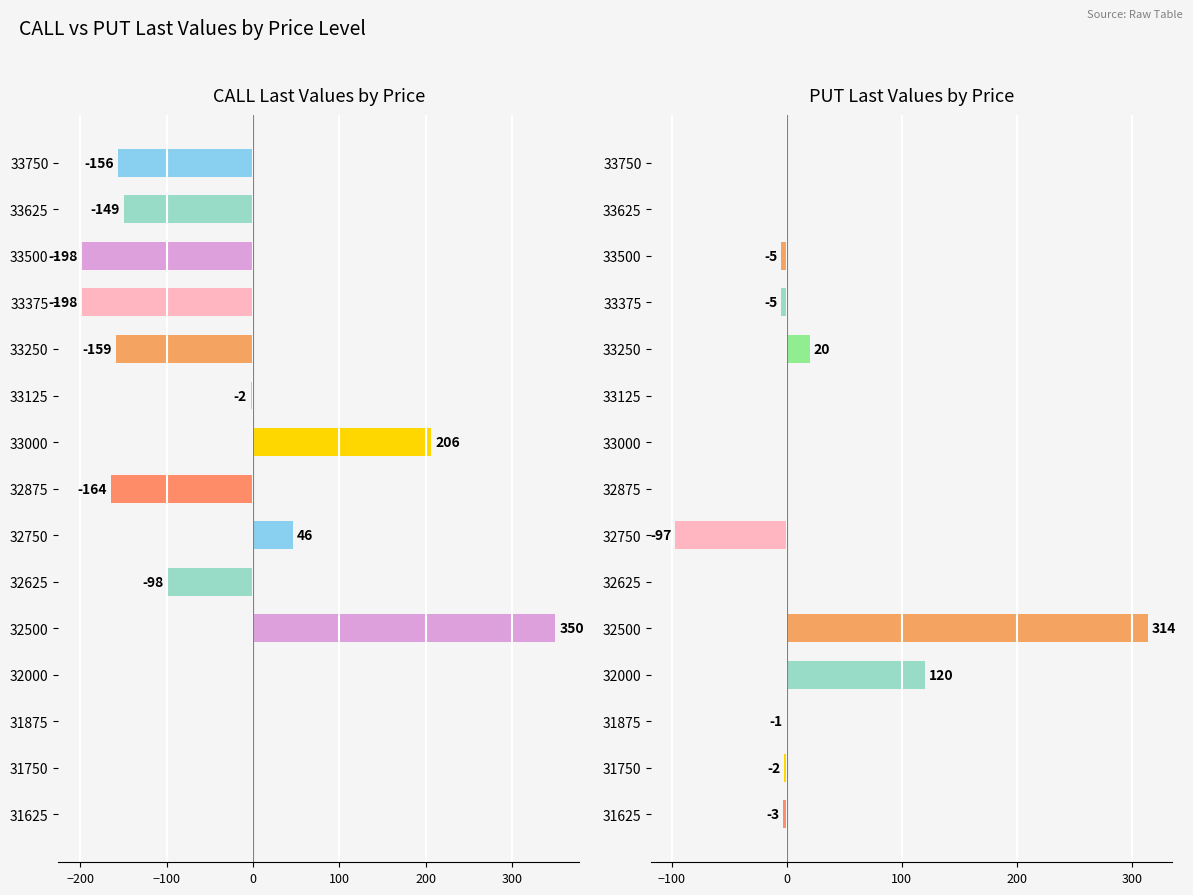

At how many categories does at least one series exceed -33?

15